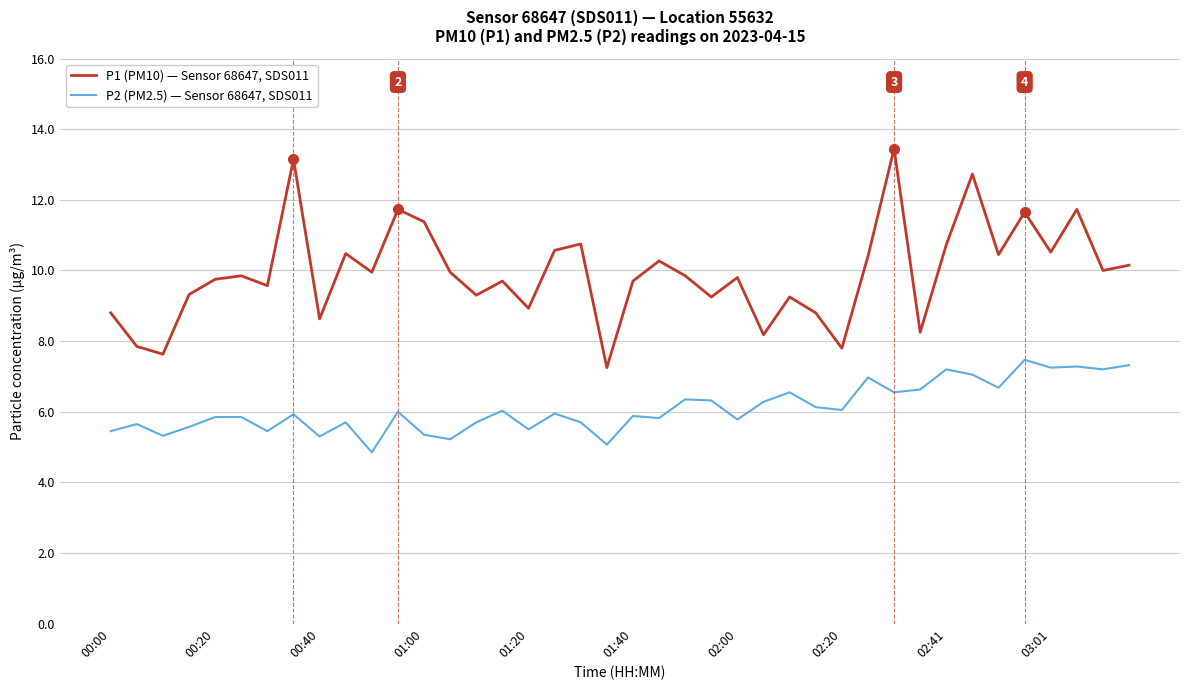

Which series has the widest spread of values?

P1 (PM10) — Sensor 68647, SDS011